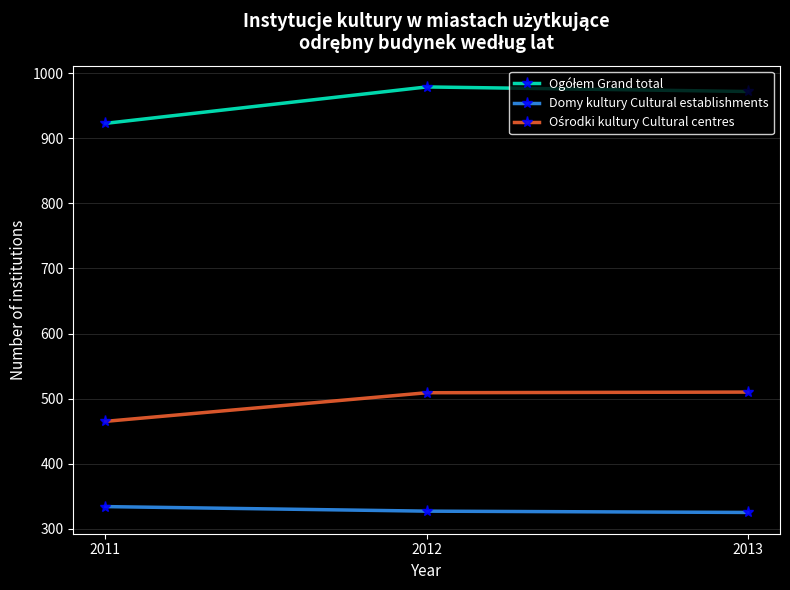

What is the value of the Domy kultury Cultural establishments point at the 3rd from the left?

325